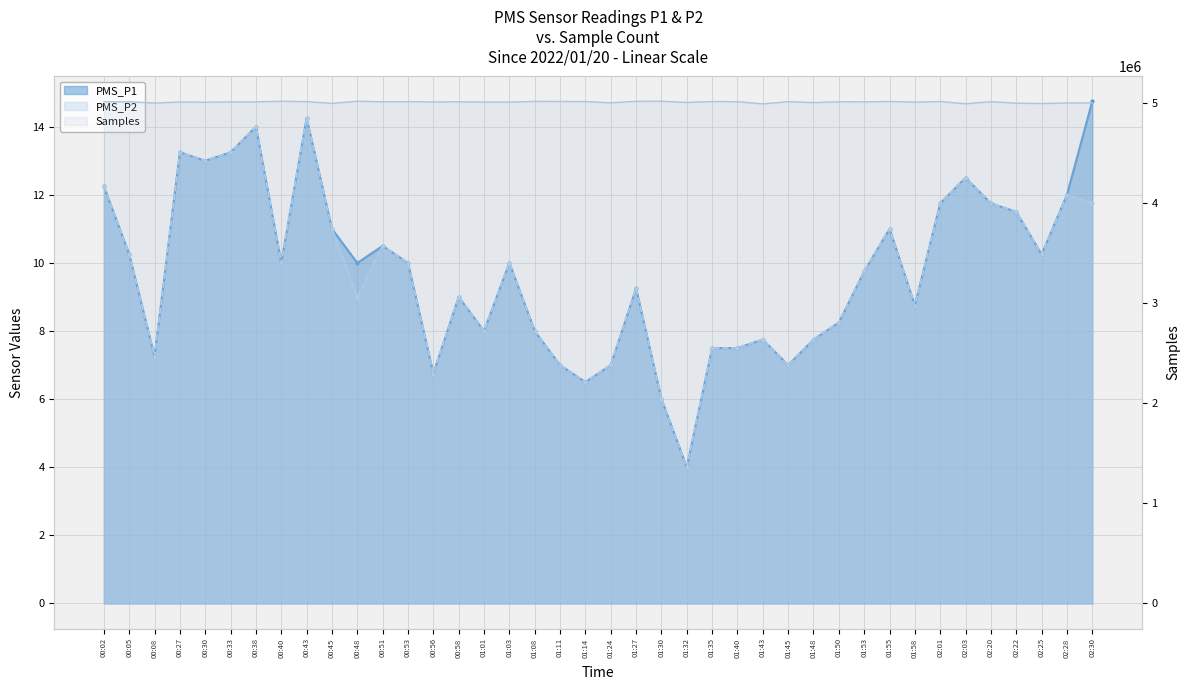

At which label is PMS_P2 closest to 9?

00:48